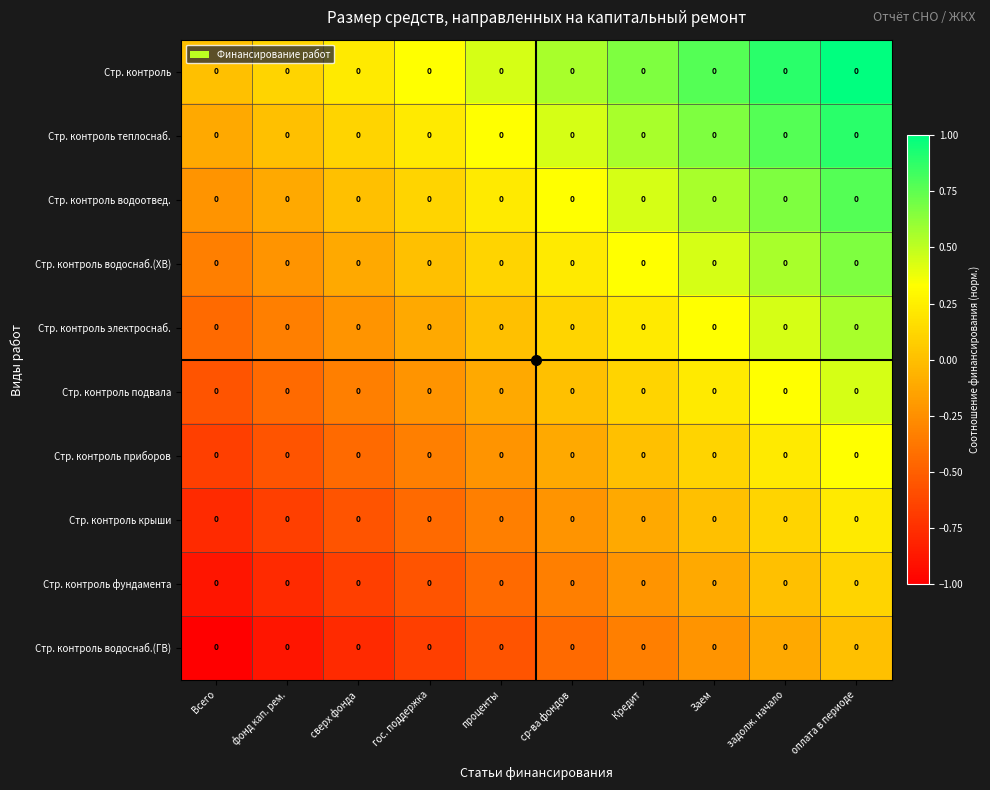

At which label does Стр. контроль водоснаб.(ХВ) reach its peak?

оплата в периоде